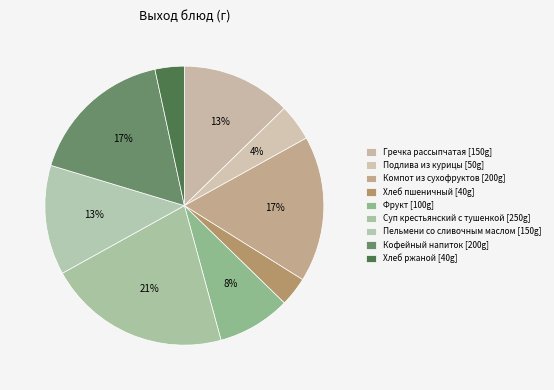

Is there a majority slice in this chart?

No